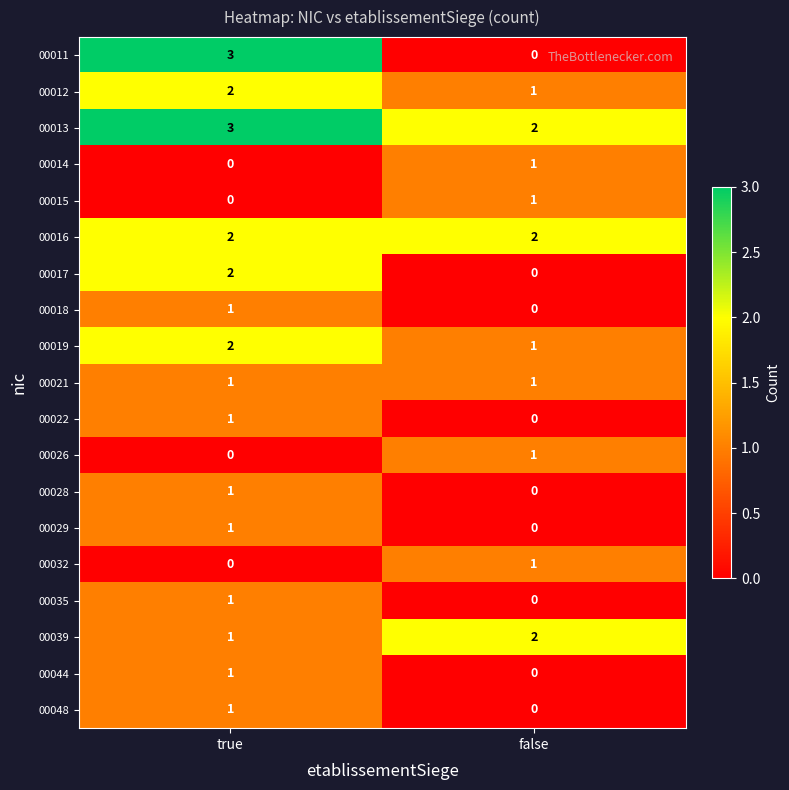

Which series has the largest range (max minus min)?

00011